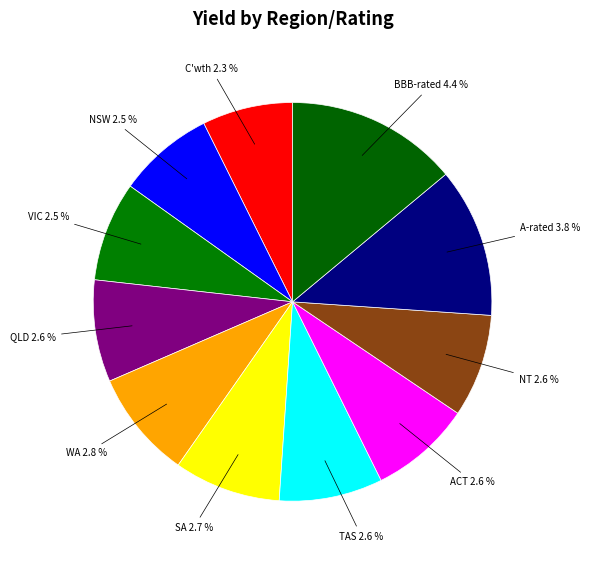

How much of the chart is everything except C'wth?

92.6%